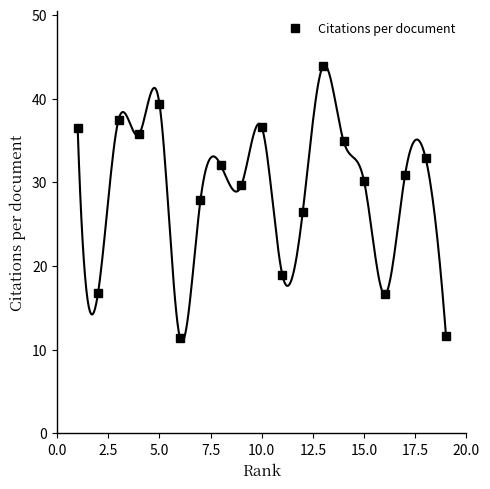

What is the average value?

28.9